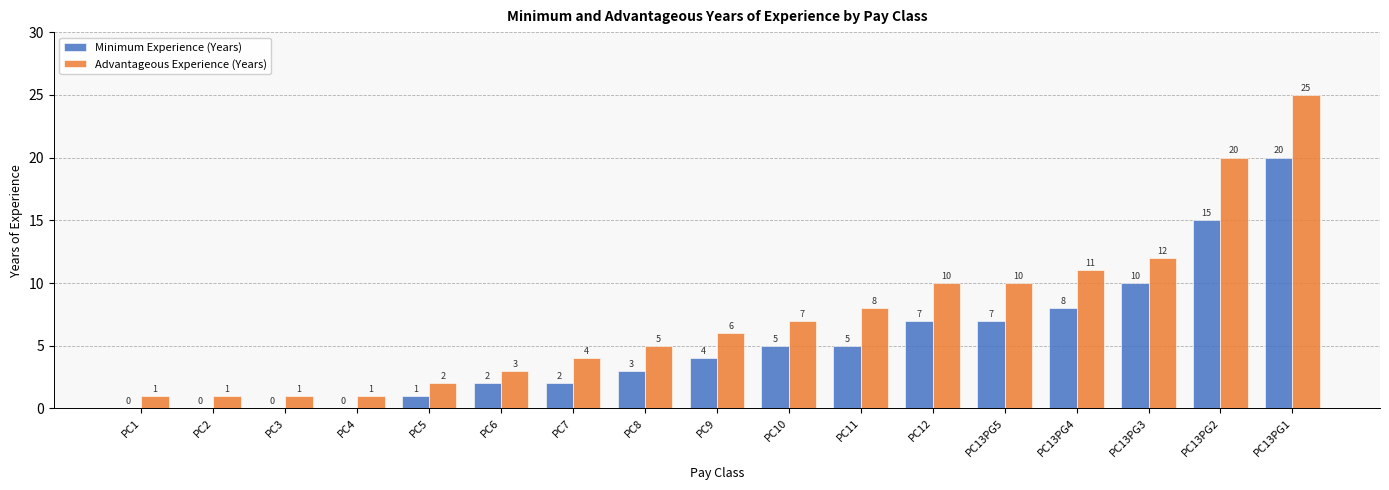

What is the total value across all series at PC13PG5?

17